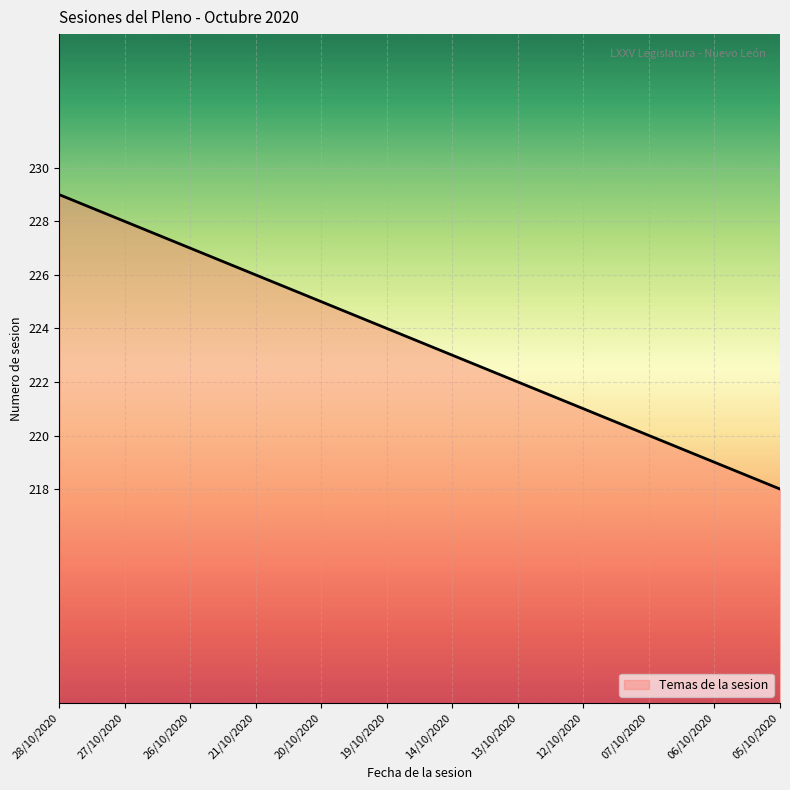

What is the sum of the values at 20/10/2020 and 28/10/2020?

454